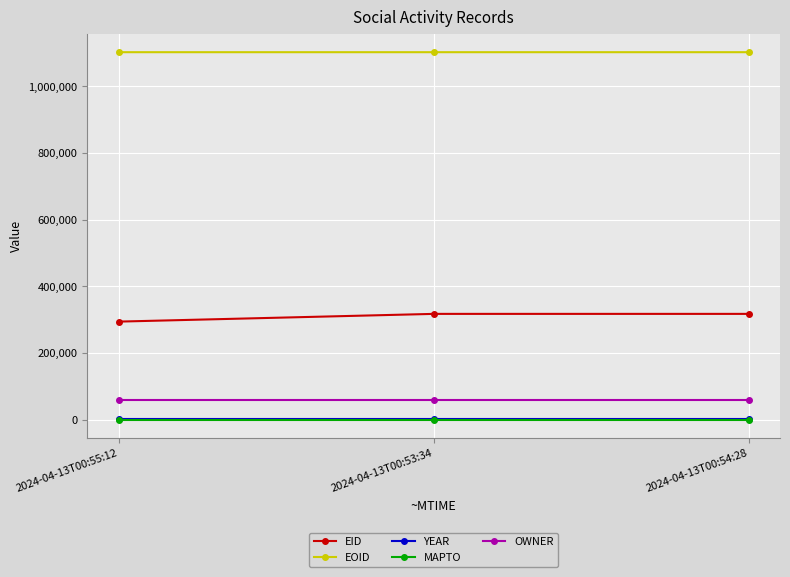

How many lines are shown in the chart?

5